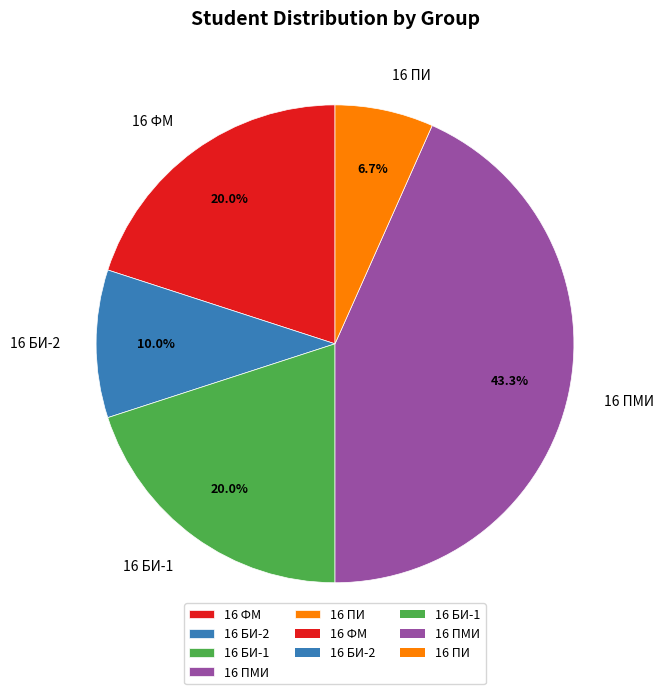

Does 16 ПМИ represent more than half of the total?

No